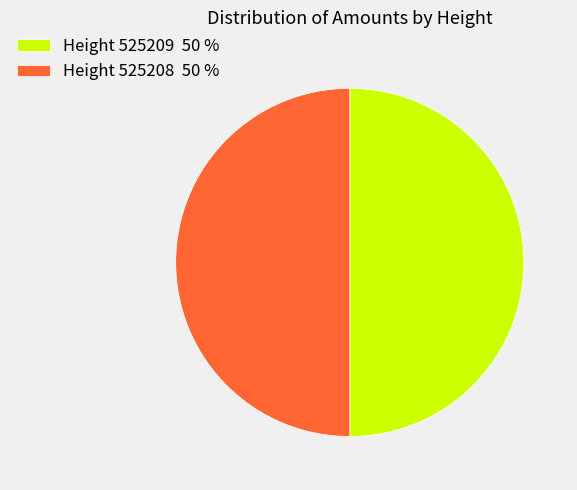

Do Height 525208 50 % and Height 525209 50 % together represent more than half of the pie?

Yes